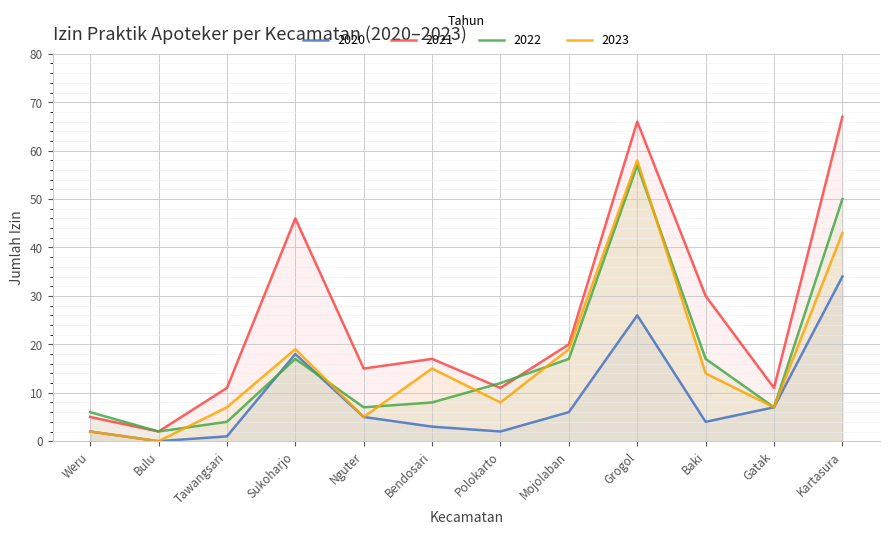

Reading left to right, extract all data points from this chart.

2020: Weru=2	Bulu=0	Tawangsari=1	Sukoharjo=18	Nguter=5	Bendosari=3	Polokarto=2	Mojolaban=6	Grogol=26	Baki=4	Gatak=7	Kartasura=34
2021: Weru=5	Bulu=2	Tawangsari=11	Sukoharjo=46	Nguter=15	Bendosari=17	Polokarto=11	Mojolaban=20	Grogol=66	Baki=30	Gatak=11	Kartasura=67
2022: Weru=6	Bulu=2	Tawangsari=4	Sukoharjo=17	Nguter=7	Bendosari=8	Polokarto=12	Mojolaban=17	Grogol=57	Baki=17	Gatak=7	Kartasura=50
2023: Weru=2	Bulu=0	Tawangsari=7	Sukoharjo=19	Nguter=5	Bendosari=15	Polokarto=8	Mojolaban=19	Grogol=58	Baki=14	Gatak=7	Kartasura=43